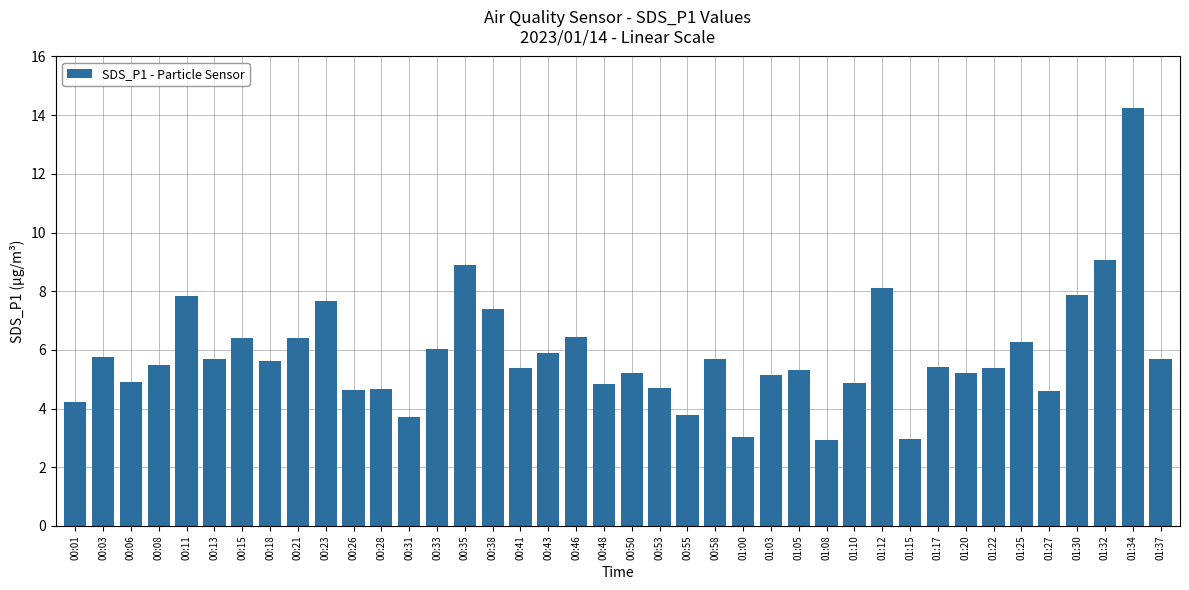

What is the ratio of the value at 01:34 to the value at 00:21?

2.2